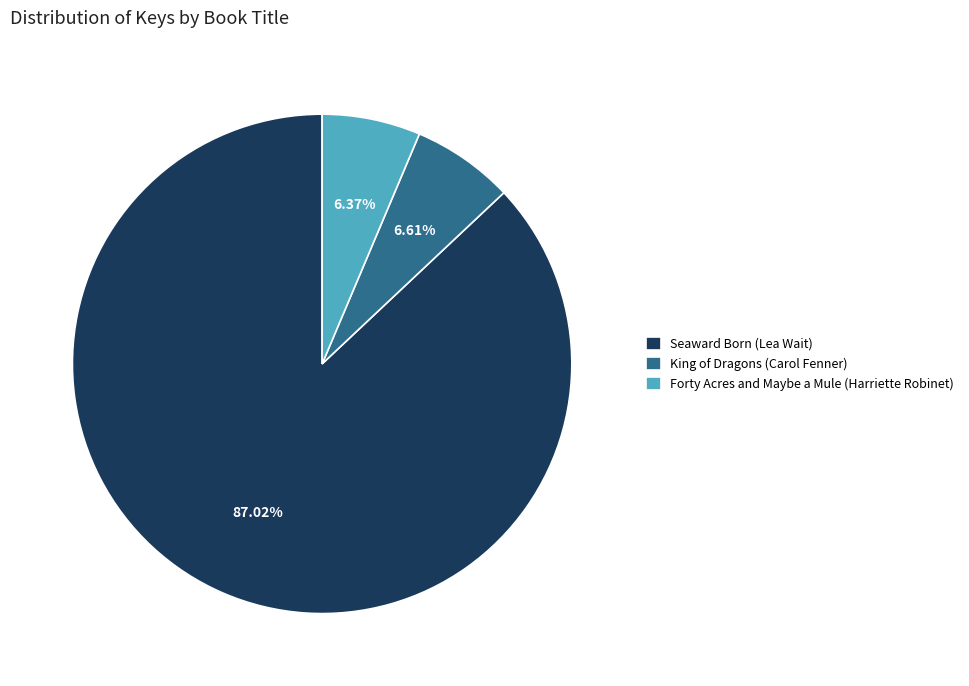

What is the ratio of the value at Forty Acres and Maybe a Mule (Harriette Robinet) to the value at Seaward Born (Lea Wait)?

0.1